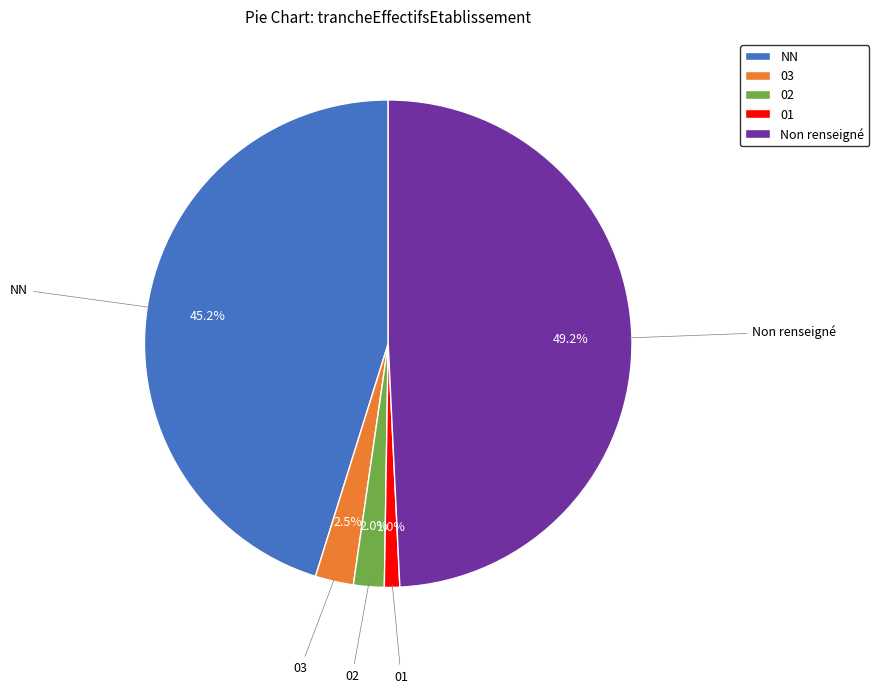

To the nearest percent, what is the difference between the largest and smallest slice percentages?

48%